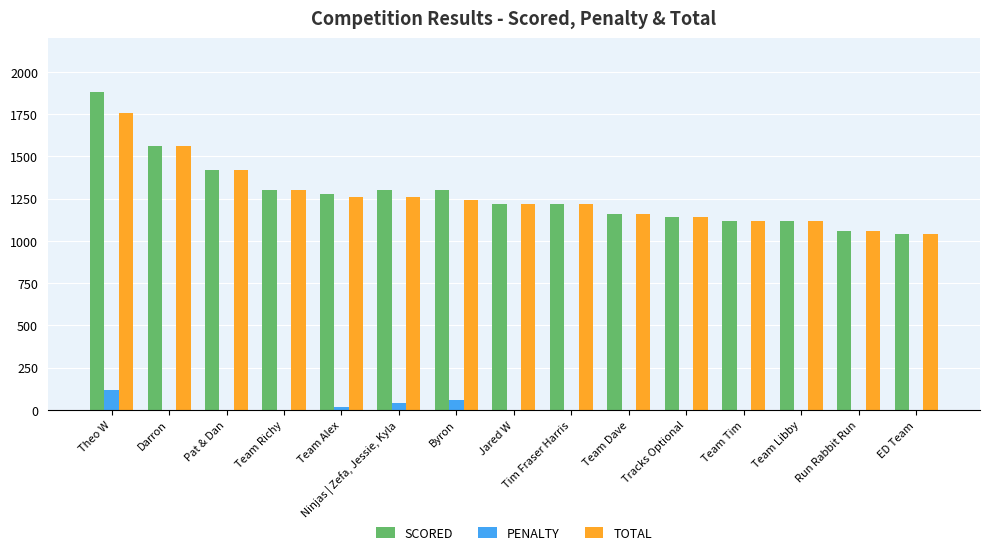

At which label does SCORED reach its peak?

Theo W